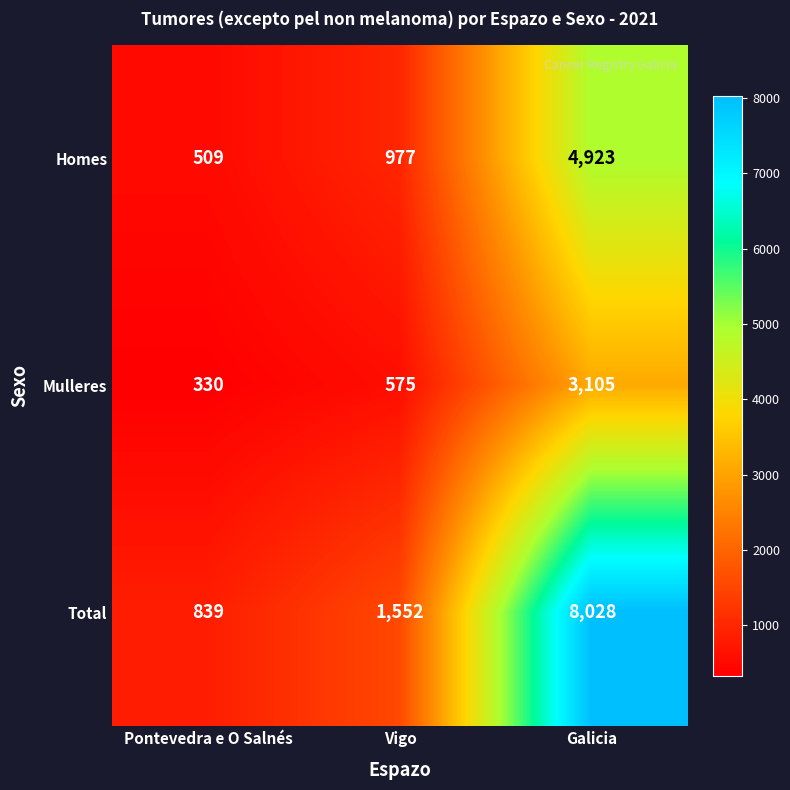

At which label is Mulleres closest to 1717?

Vigo